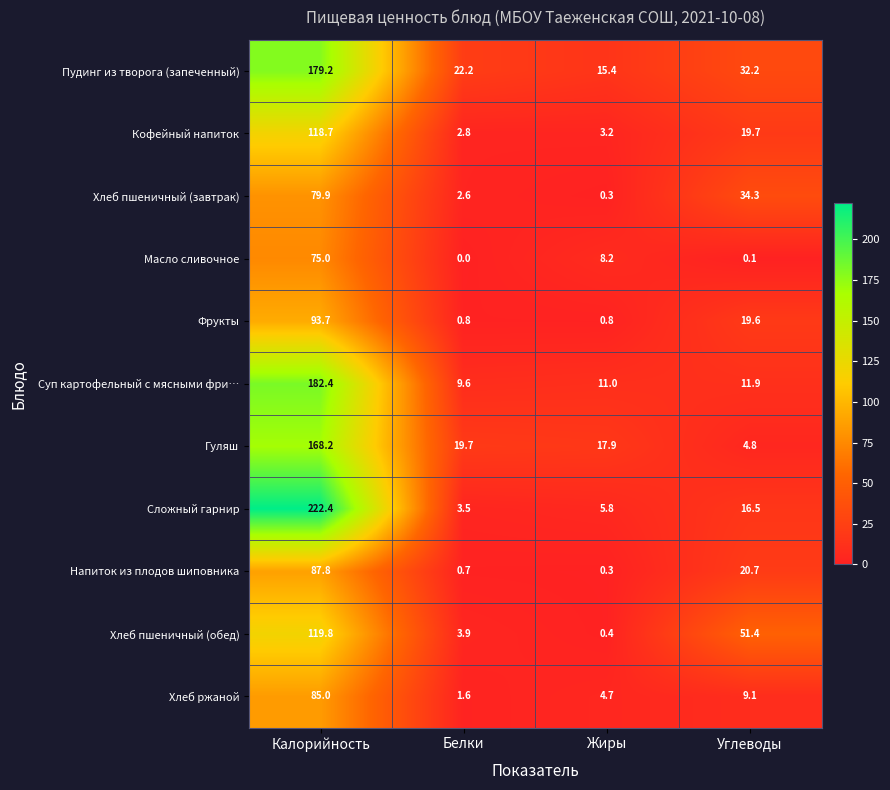

How many values in the Фрукты series exceed 19?

2